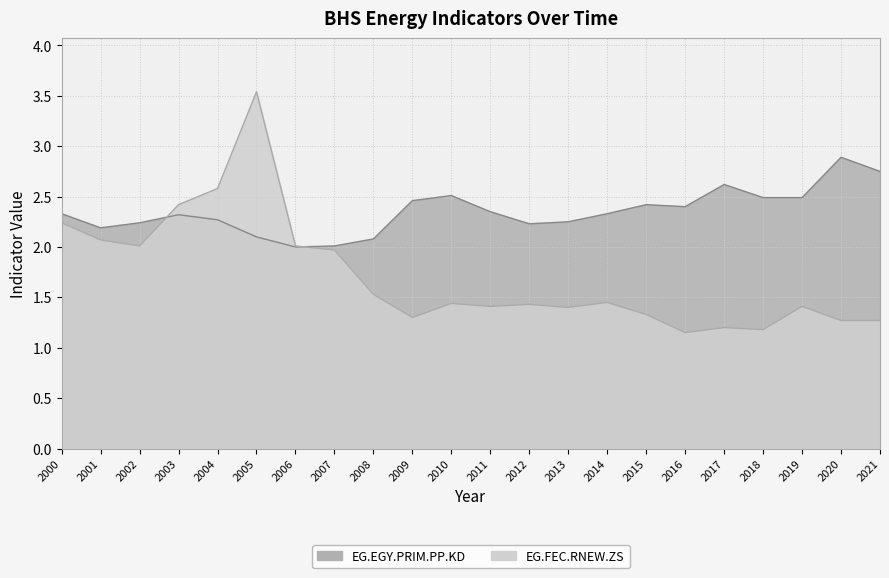

Reading left to right, extract all data points from this chart.

EG.EGY.PRIM.PP.KD: 2.3	2.2	2.2	2.3	2.3	2.1	2.0	2.0	2.1	2.5	2.5	2.4	2.2	2.2	2.3	2.4	2.4	2.6	2.5	2.5	2.9	2.8
EG.FEC.RNEW.ZS: 2.2	2.1	2.0	2.4	2.6	3.5	2.0	2.0	1.5	1.3	1.4	1.4	1.4	1.4	1.4	1.3	1.1	1.2	1.2	1.4	1.3	1.3